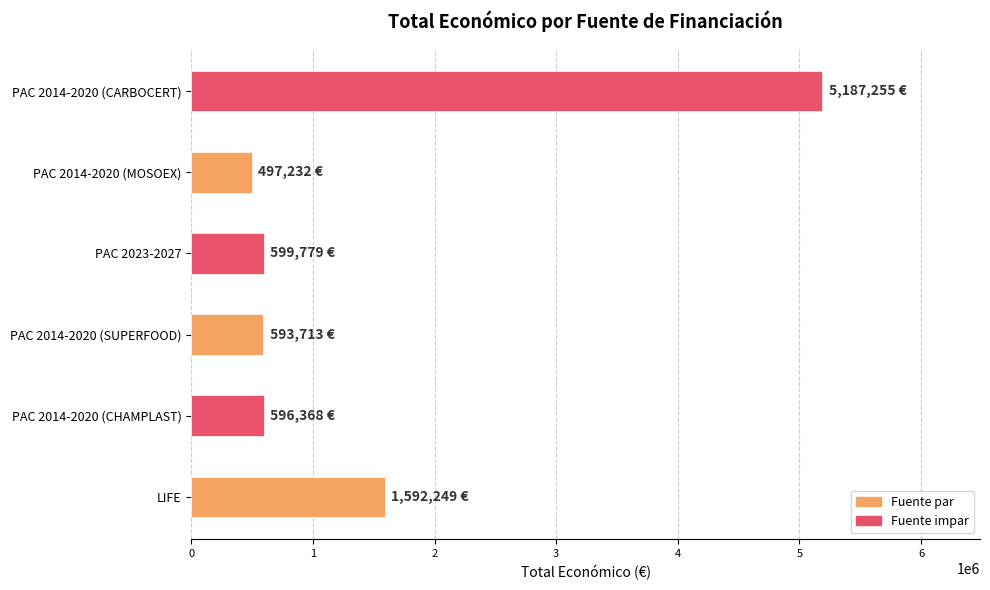

At which category does the chart reach its peak across all series?

PAC 2014-2020 (CARBOCERT)